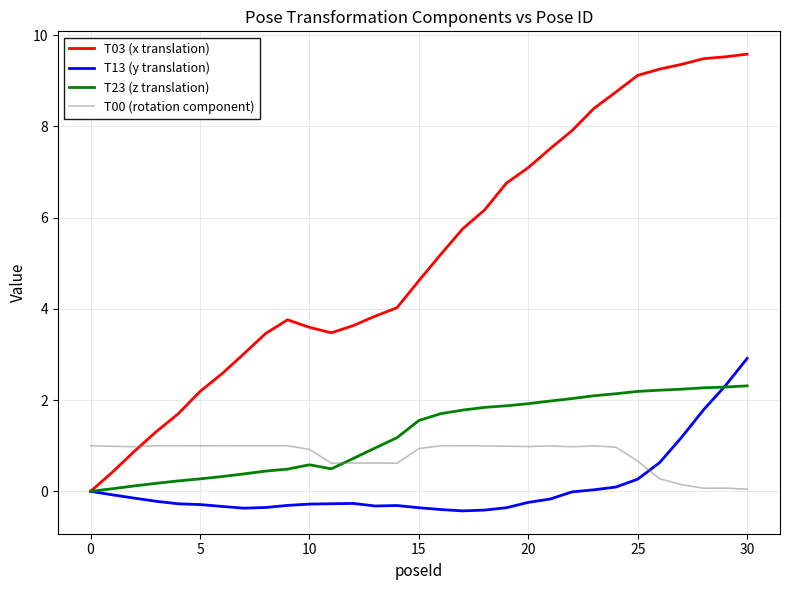

Rank the series by their maximum value, from lowest to highest.

T00 (rotation component), T23 (z translation), T13 (y translation), T03 (x translation)